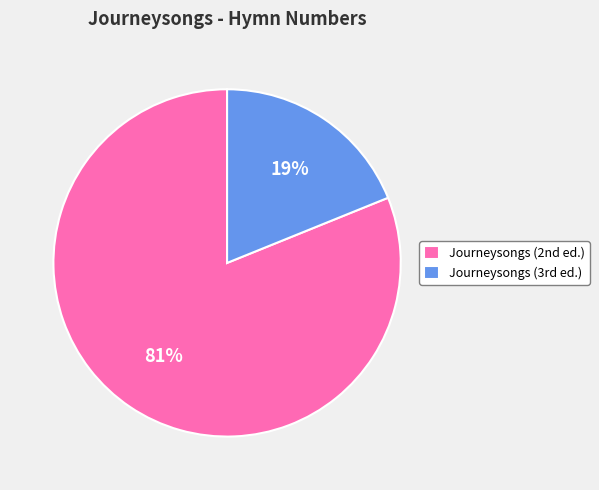

Which slice represents more than half of the pie?

Journeysongs (2nd ed.)